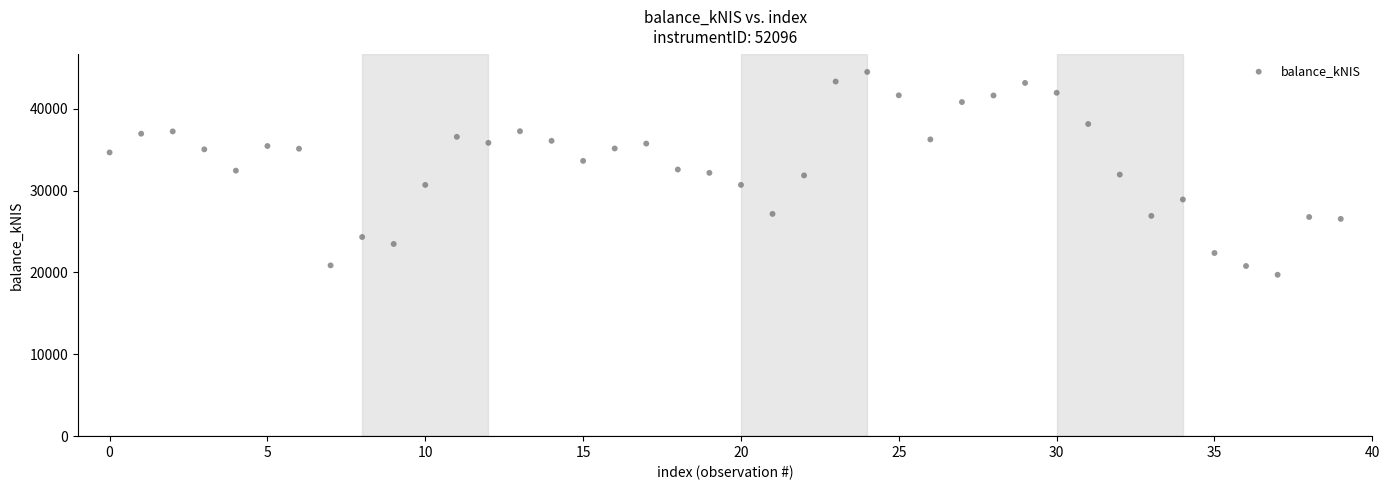

What is the range of Y values (max minus min)?

24786.5